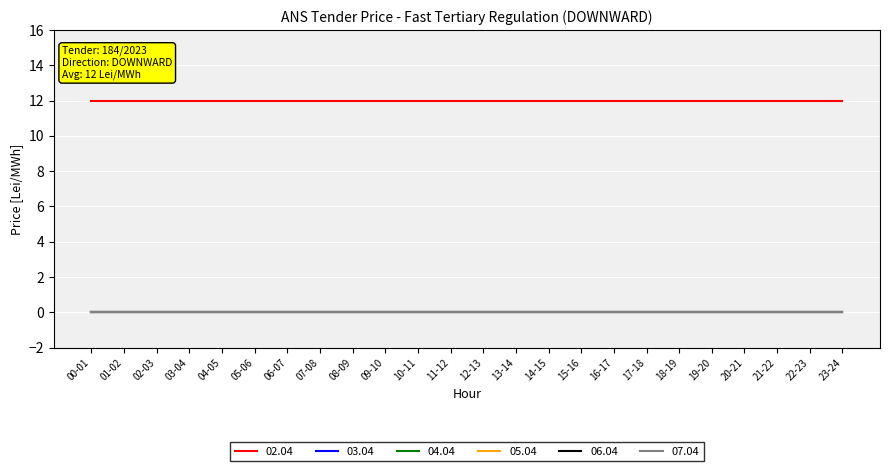

What position from the left is 13-14?

14